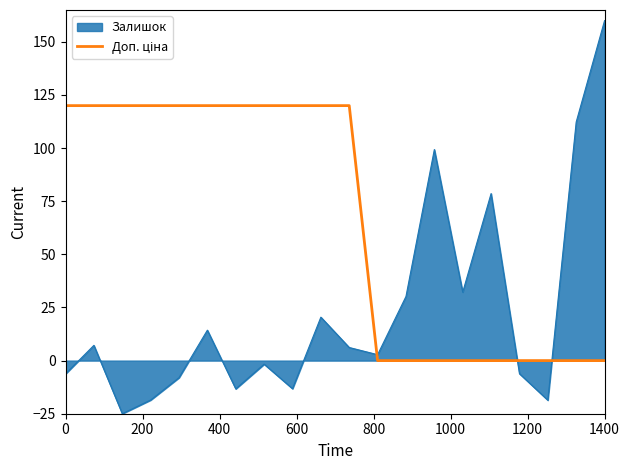

What is the difference between the maximum and minimum values in the Залишок series?

185.0